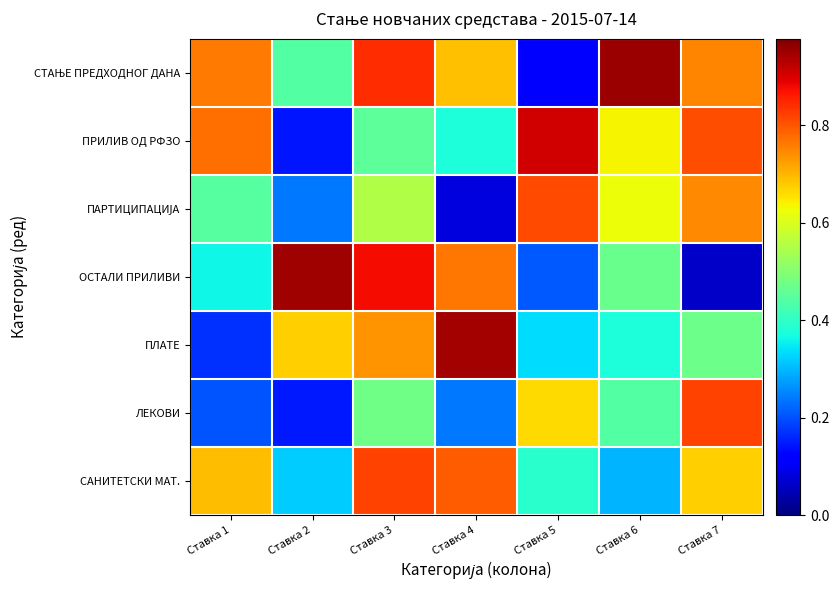

At how many categories does at least one series exceed 0?

7